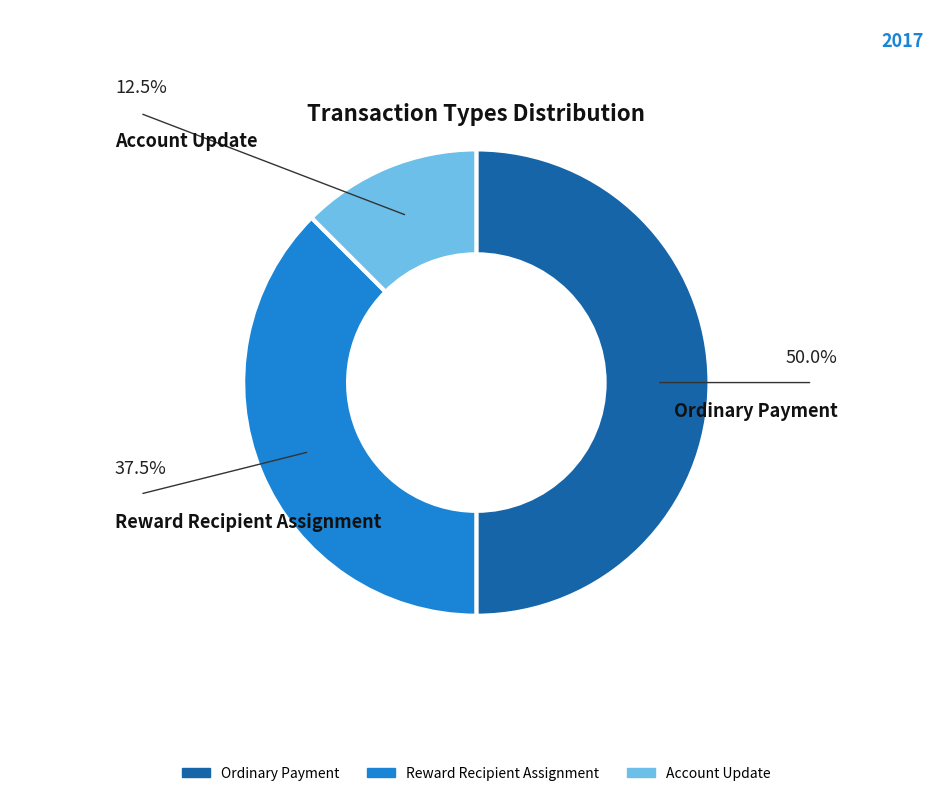

Does Account Update account for over 50% of the chart?

No